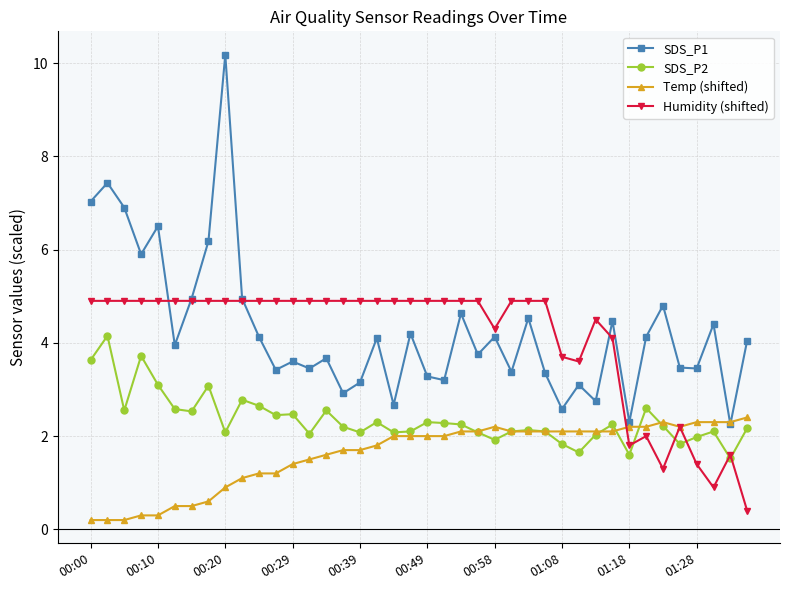

True or false: Humidity (shifted) has more than 0 points higher than both neighbors.

True